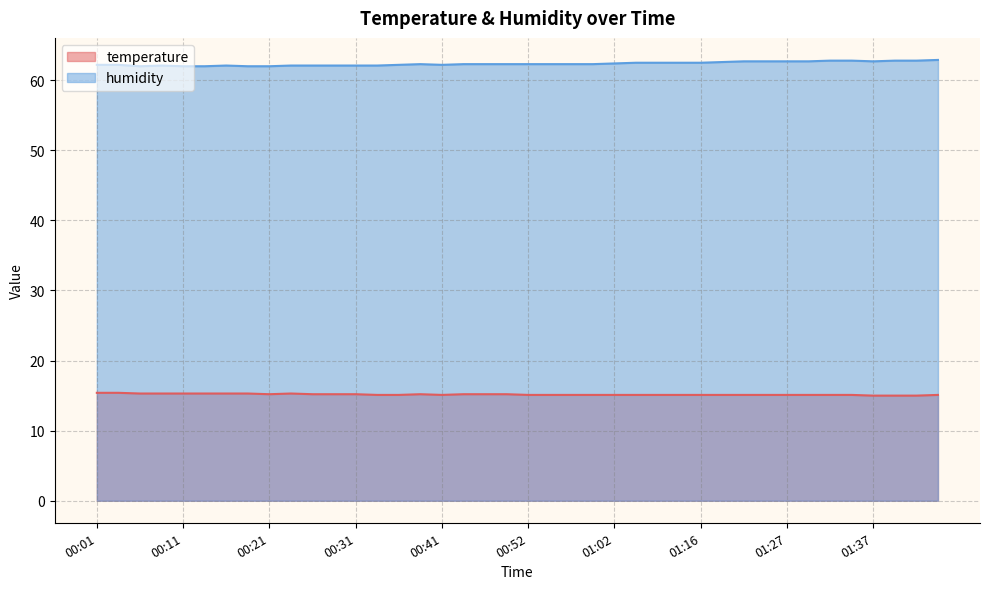

Which series has the widest spread of values?

humidity